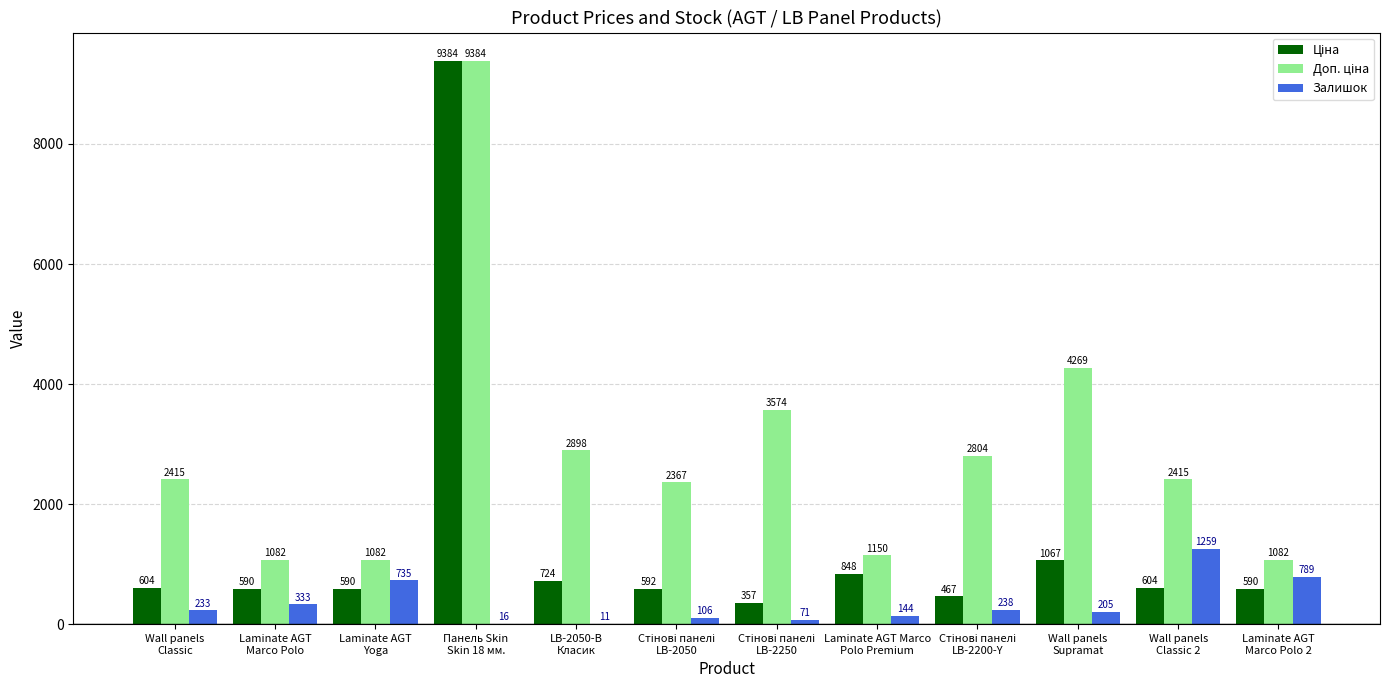

What is the greatest value displayed?

9384.0